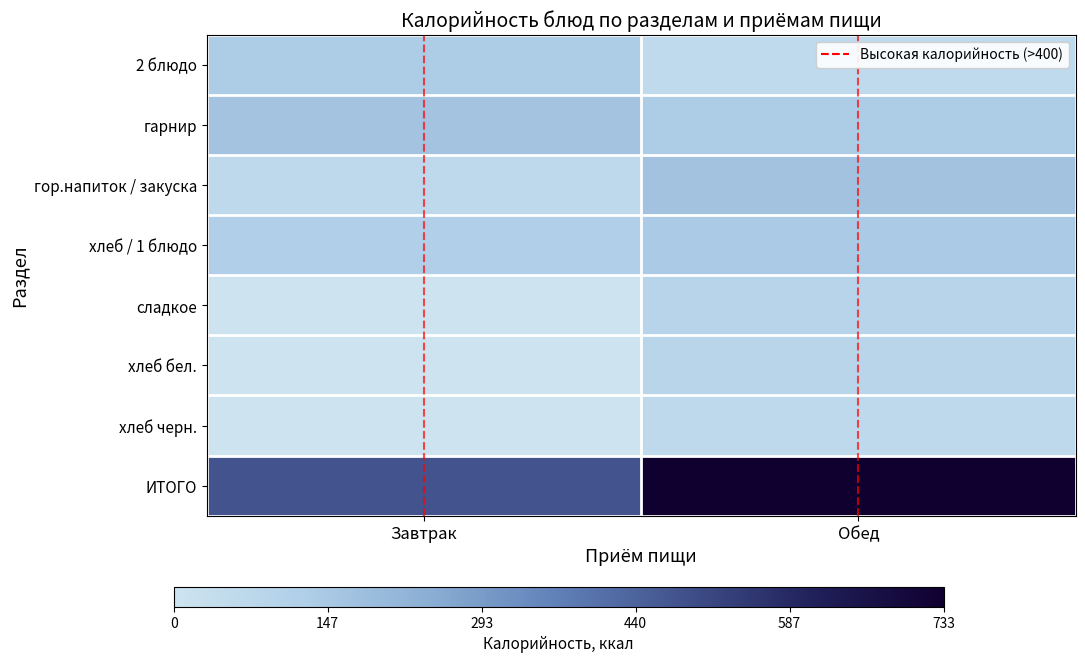

At which category is the sum across all series the highest?

Обед